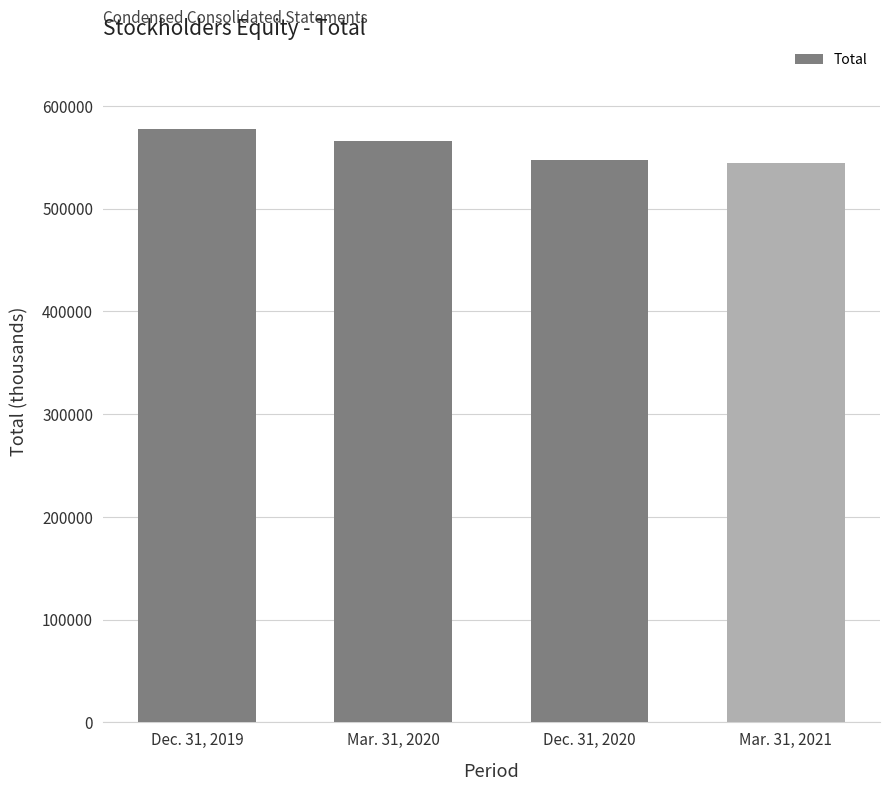

Which category has the highest value across all series?

Dec. 31, 2019